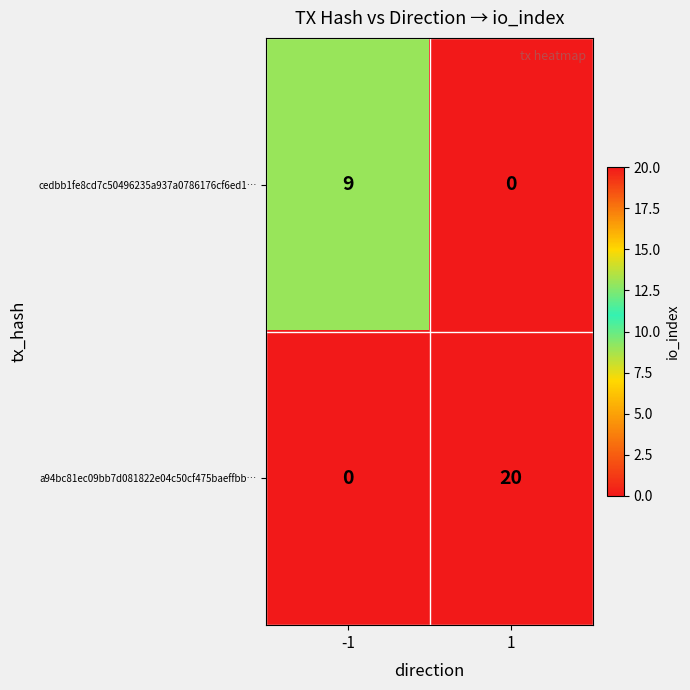

Which series has the largest range (max minus min)?

a94bc81ec09bb7d081822e04c50cf475baeffbb…